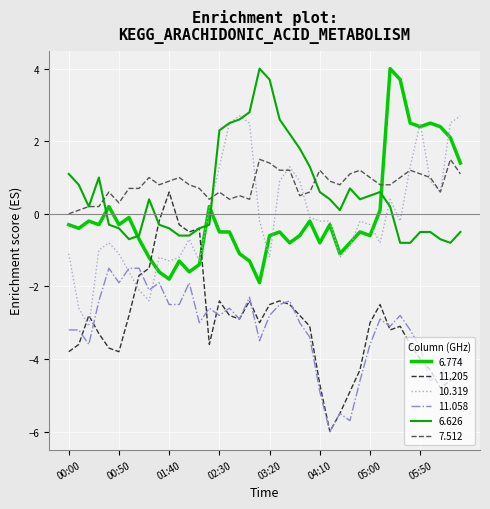

How many intersections are there between 6.774 and 11.205?

2